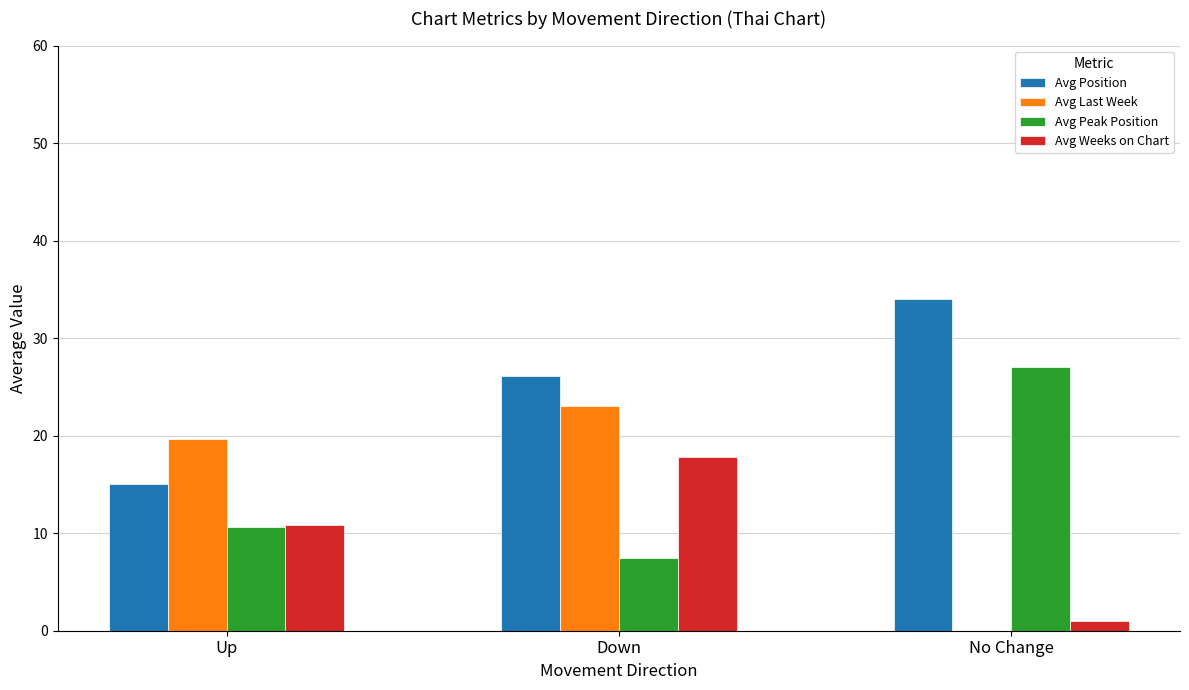

The value of Avg Position at Up is 20.5. True or false?

False